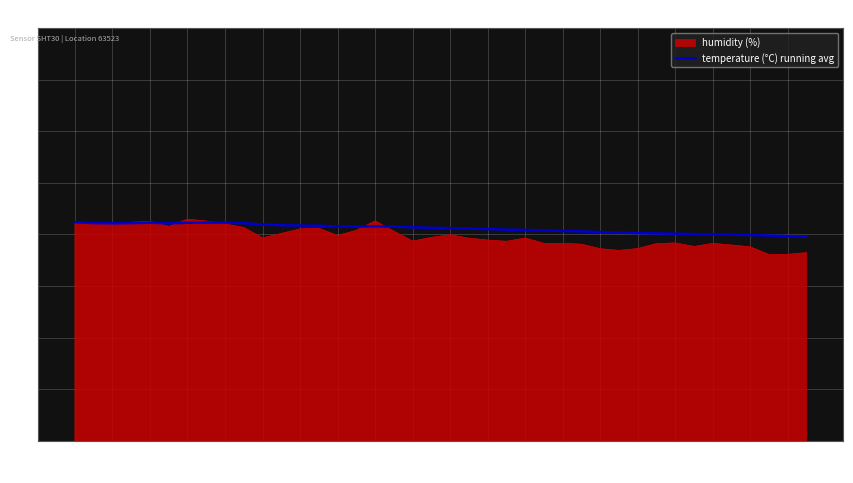

Which series has the widest spread of values?

humidity (%)